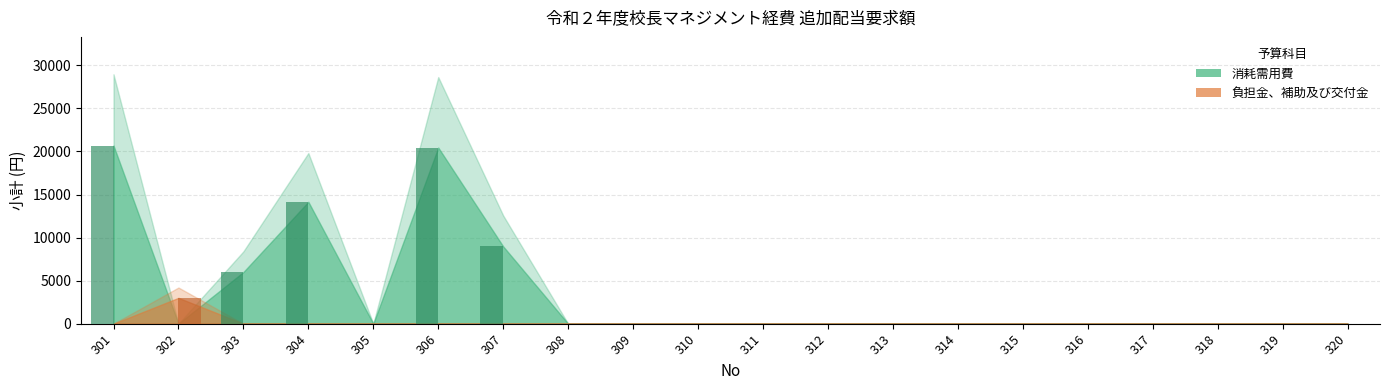

The 負担金、補助及び交付金 series shows 0 at 306. True or false?

True